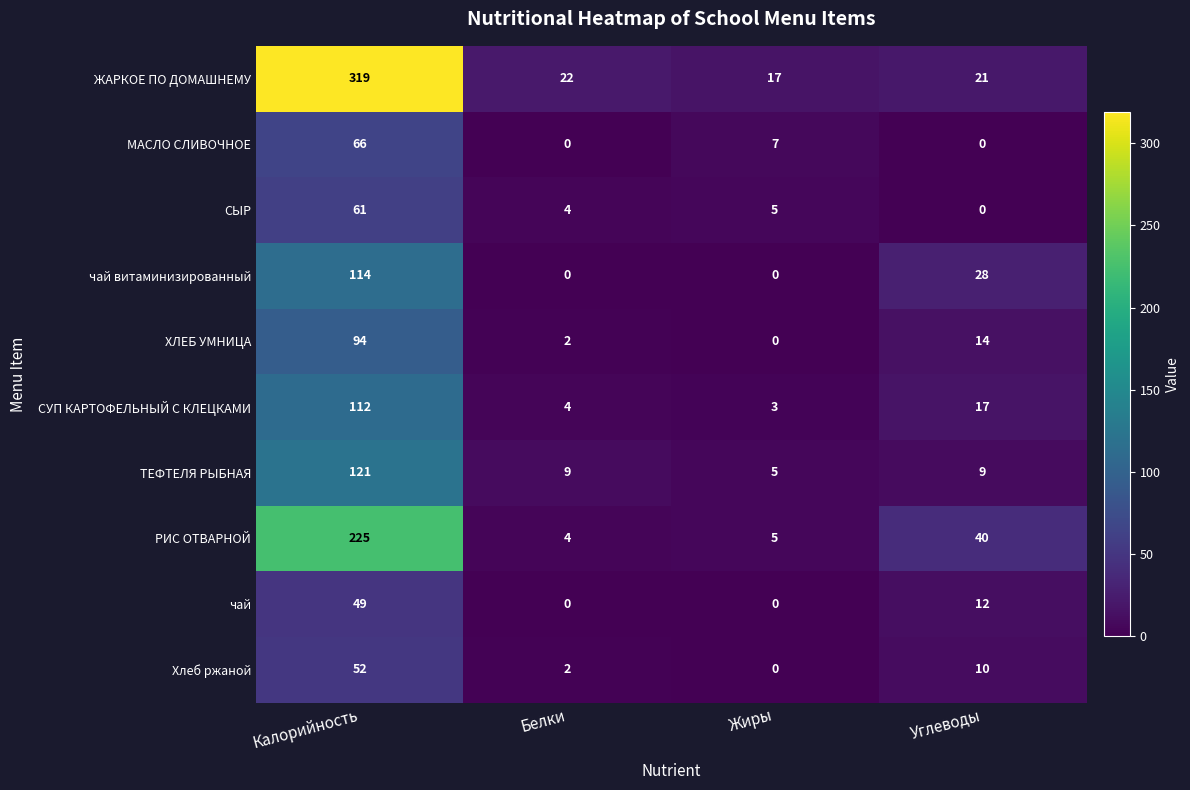

Between Жиры and Углеводы, which series saw the biggest shift?

РИС ОТВАРНОЙ